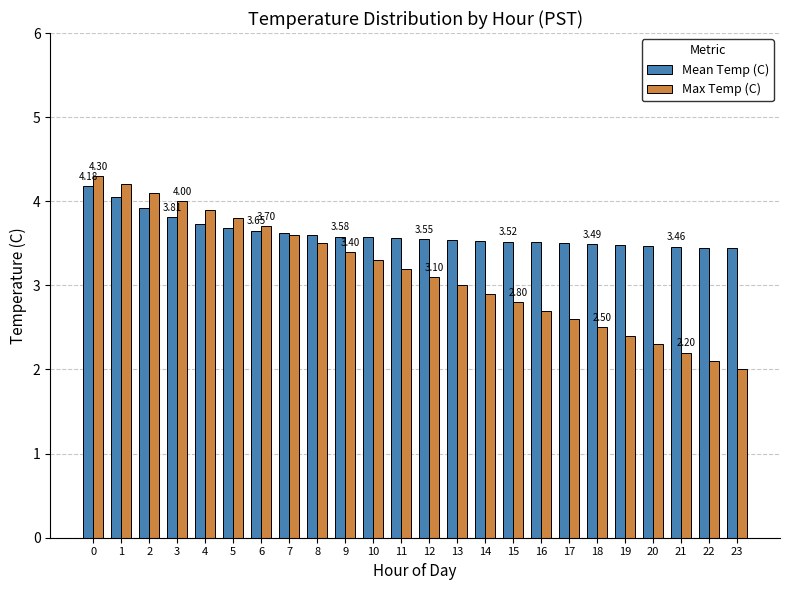

Which series has the widest spread of values?

Max Temp (C)